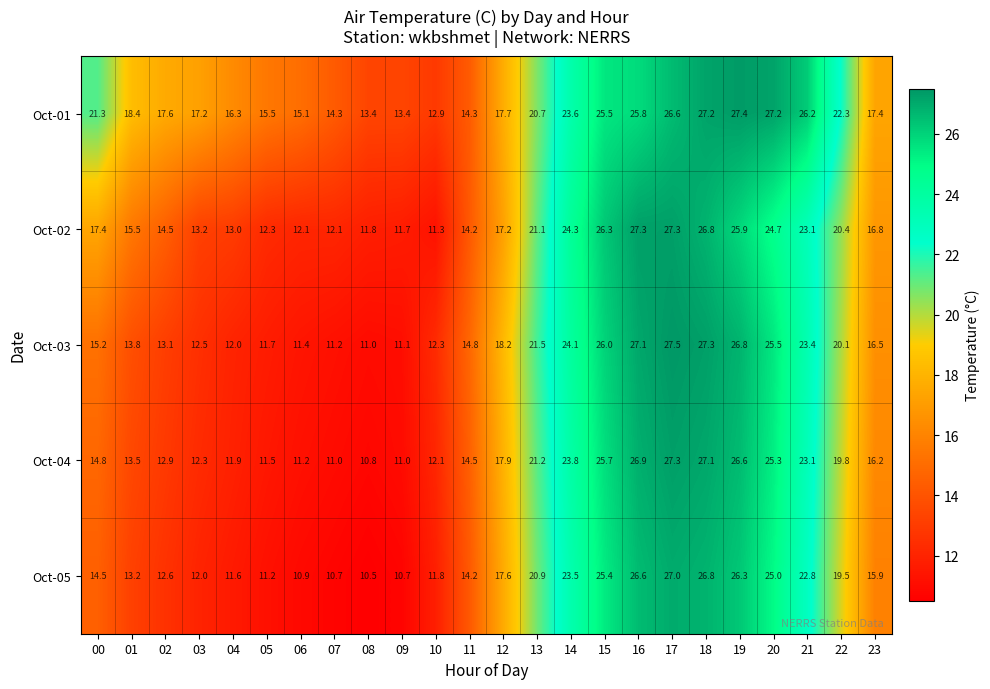

How many data points does each series have?

24